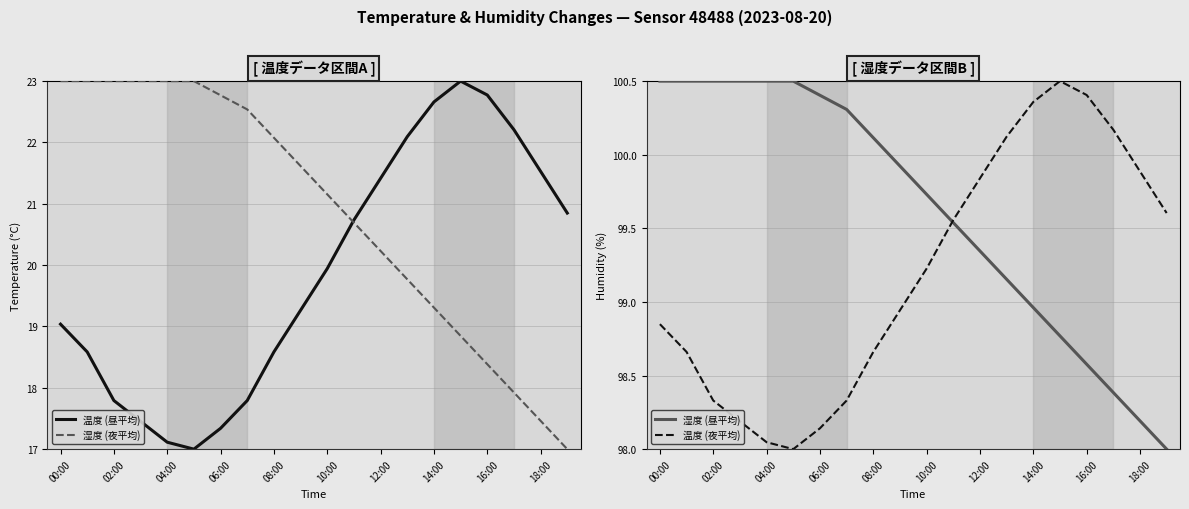

Where does the 湿度 (夜平均) series first go above 21?

00:00